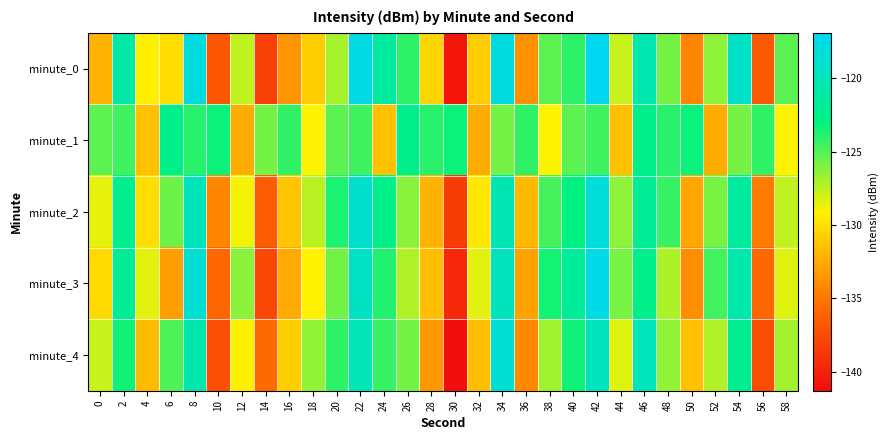

Reading left to right, extract all data points from this chart.

minute_0: 0=-132.1	2=-120.9	4=-129.2	6=-130.1	8=-117.9	10=-136.8	12=-127.6	14=-138.1	16=-133.5	18=-130.8	20=-127.0	22=-117.6	24=-121.2	26=-124.1	28=-130.4	30=-140.7	32=-130.9	34=-117.9	36=-133.7	38=-125.2	40=-124.1	42=-116.9	44=-127.8	46=-120.4	48=-125.9	50=-134.3	52=-126.4	54=-119.1	56=-136.7	58=-125.2
minute_1: 0=-125.2	2=-124.6	4=-131.4	6=-122.4	8=-124.0	10=-123.3	12=-132.4	14=-125.8	16=-124.2	18=-129.0	20=-125.2	22=-124.6	24=-131.4	26=-122.4	28=-124.0	30=-123.3	32=-132.4	34=-125.8	36=-124.2	38=-129.0	40=-125.2	42=-124.6	44=-131.4	46=-122.4	48=-124.0	50=-123.3	52=-132.4	54=-125.8	56=-124.2	58=-129.0
minute_2: 0=-128.5	2=-122.3	4=-130.1	6=-125.6	8=-119.8	10=-134.2	12=-128.9	14=-136.5	16=-131.2	18=-127.4	20=-123.7	22=-118.9	24=-122.5	26=-126.3	28=-132.1	30=-138.4	32=-129.6	34=-120.3	36=-131.8	38=-124.7	40=-122.9	42=-118.2	44=-126.4	46=-121.8	48=-124.3	50=-132.7	52=-125.9	54=-121.4	56=-134.8	58=-127.6
minute_3: 0=-130.2	2=-121.8	4=-128.4	6=-133.1	8=-118.6	10=-135.9	12=-126.3	14=-137.8	16=-132.5	18=-129.1	20=-125.7	22=-119.4	24=-123.8	26=-127.2	28=-131.5	30=-139.6	32=-128.4	34=-119.7	36=-132.9	38=-123.5	40=-121.6	42=-117.5	44=-125.9	46=-122.4	48=-127.1	50=-133.8	52=-124.6	54=-120.7	56=-135.9	58=-128.3
minute_4: 0=-127.8	2=-123.4	4=-131.7	6=-124.9	8=-120.5	10=-137.3	12=-129.2	14=-135.7	16=-130.8	18=-126.5	20=-124.1	22=-120.2	24=-124.3	26=-125.8	28=-133.4	30=-141.2	32=-131.5	34=-118.6	36=-134.1	38=-126.8	40=-123.4	42=-119.7	44=-128.3	46=-119.9	48=-126.5	50=-131.4	52=-127.2	54=-122.1	56=-137.4	58=-126.9